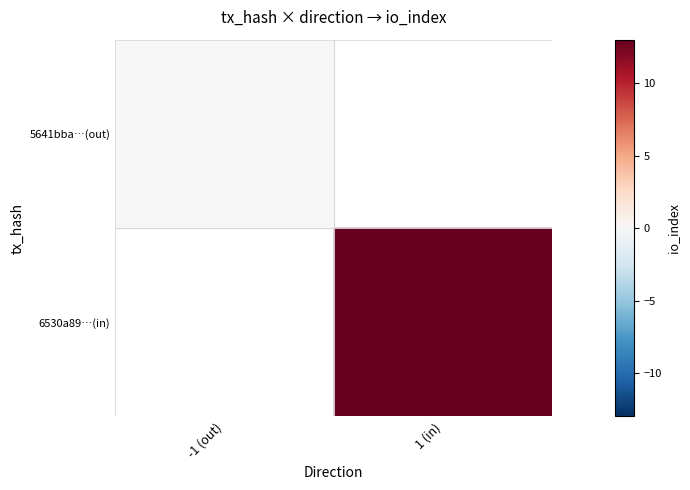

Count the number of data series in this chart.

2